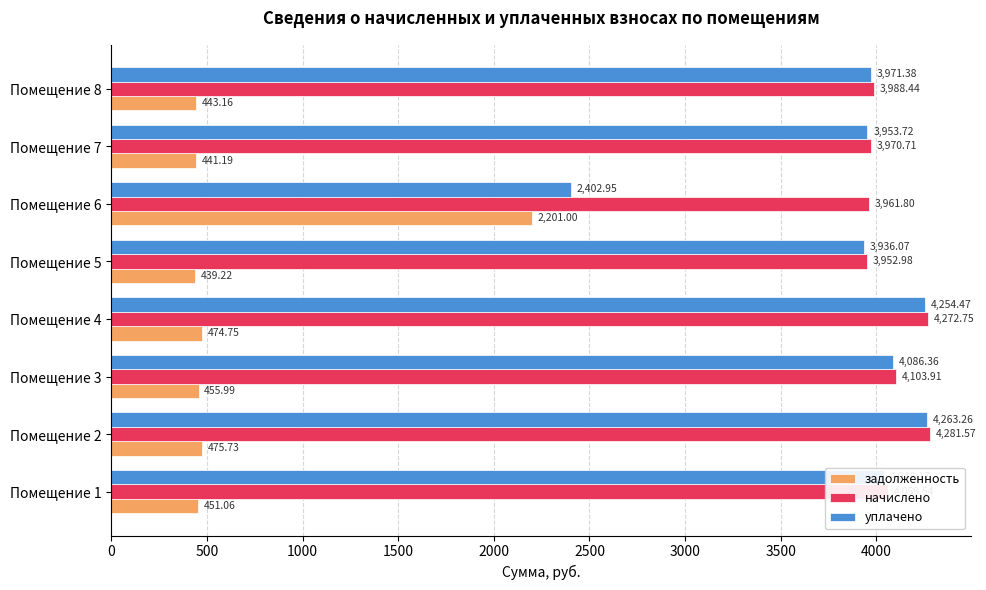

List the series in order of their peak value, lowest first.

задолженность, уплачено, начислено